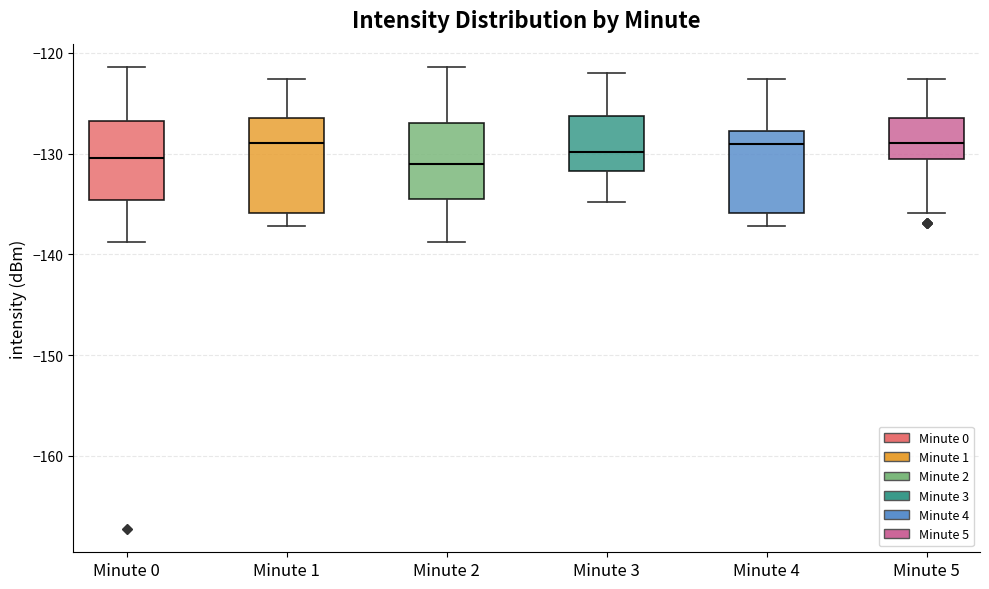

Reading left to right, transcribe this box plot: for each box, give where its median line is, the range the box spans, and where its two whiskers end, as read against the y-axis. The values are not printed on the chart, so give them approximately, as read against the axis.

Minute 0: median -130, box -135 to -127, whiskers -139 to -121
Minute 1: median -129, box -136 to -126, whiskers -137 to -123
Minute 2: median -131, box -134 to -127, whiskers -139 to -121
Minute 3: median -130, box -132 to -126, whiskers -135 to -122
Minute 4: median -129, box -136 to -128, whiskers -137 to -123
Minute 5: median -129, box -131 to -126, whiskers -136 to -123